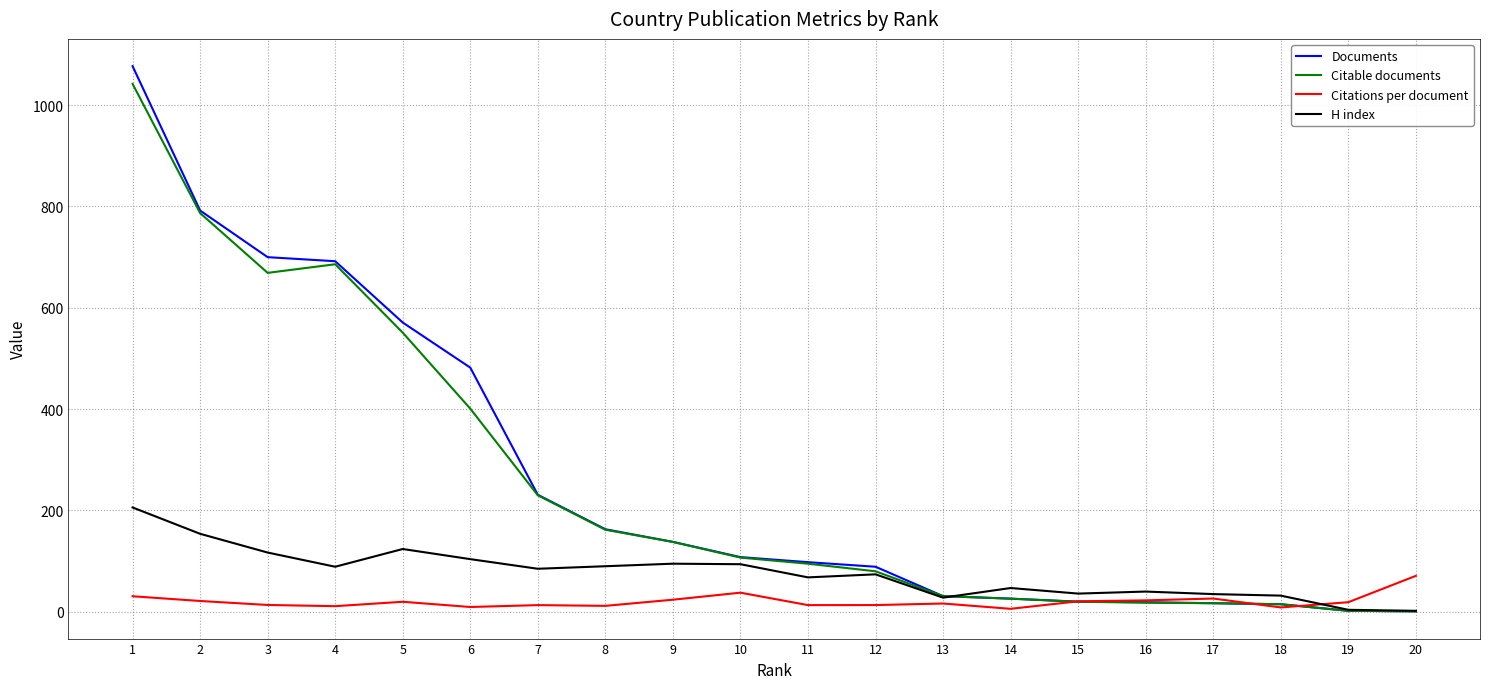

What value does the H index series have at 15?

36.0